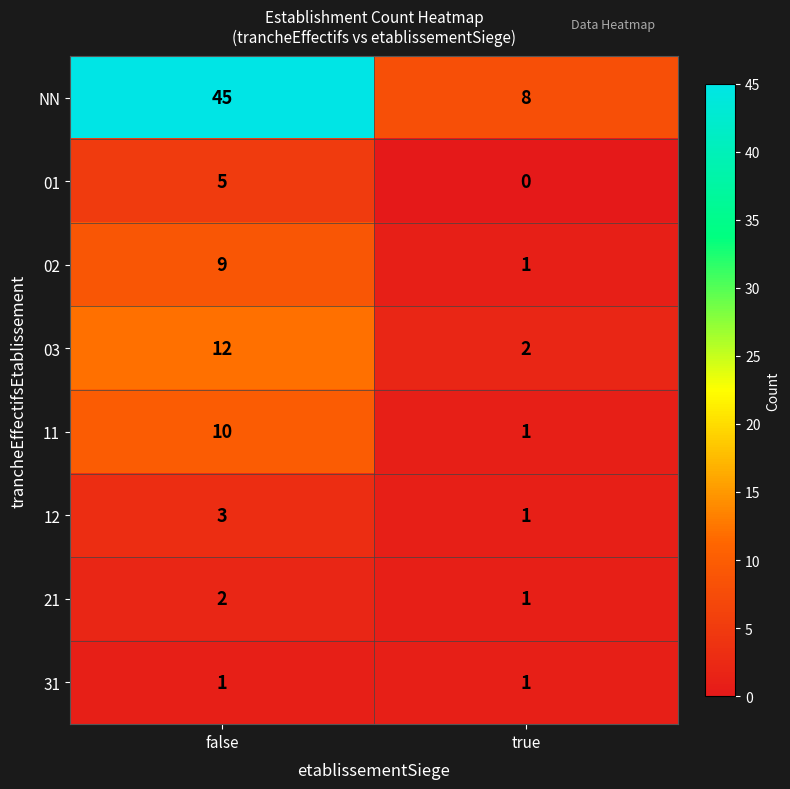

At how many categories does at least one series exceed 38?

1